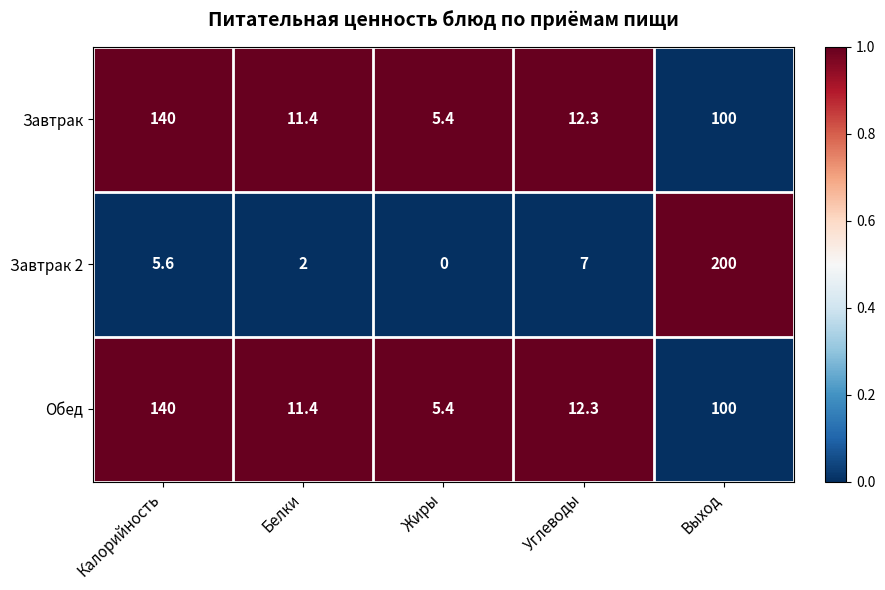

At how many categories does at least one series exceed 0?

5